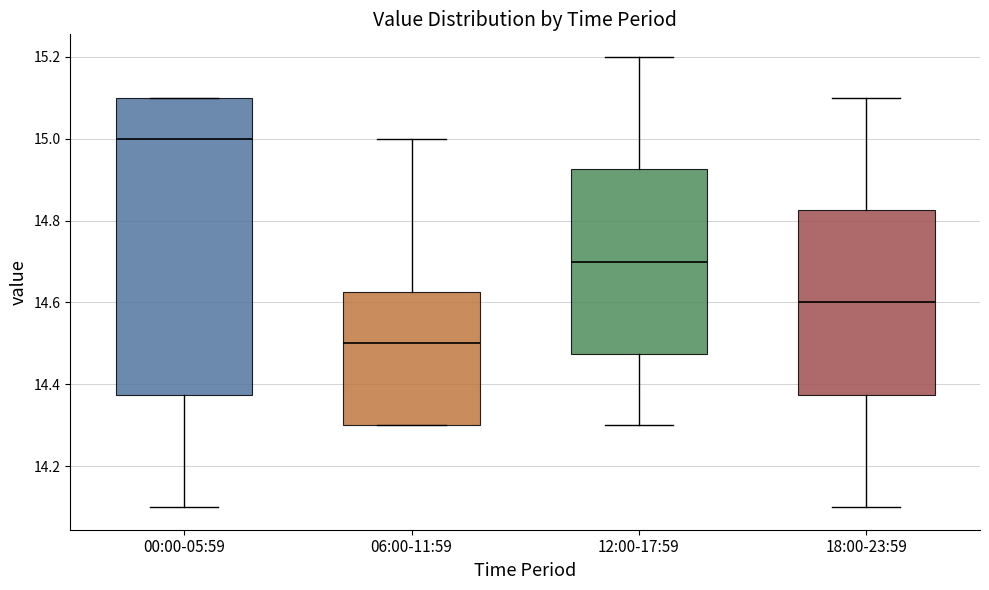

Reading left to right, read every box against the y-axis: the position of its median line, the range the box covers, and the ends of its whiskers. The values are not printed on the chart, so give them approximately, as read against the axis.

00:00-05:59: median 15.00, box 14.38 to 15.10, whiskers 14.10 to 15.10
06:00-11:59: median 14.50, box 14.30 to 14.62, whiskers 14.30 to 15.00
12:00-17:59: median 14.70, box 14.48 to 14.92, whiskers 14.30 to 15.20
18:00-23:59: median 14.60, box 14.38 to 14.82, whiskers 14.10 to 15.10